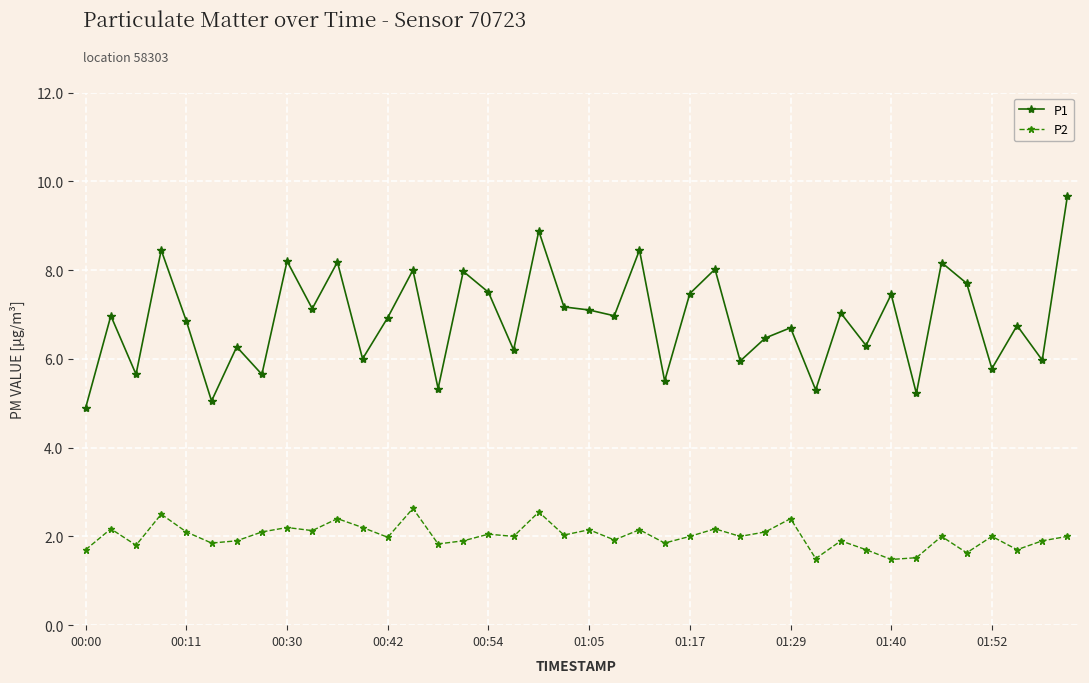

True or false: P1 and P2 intersect in this chart.

False